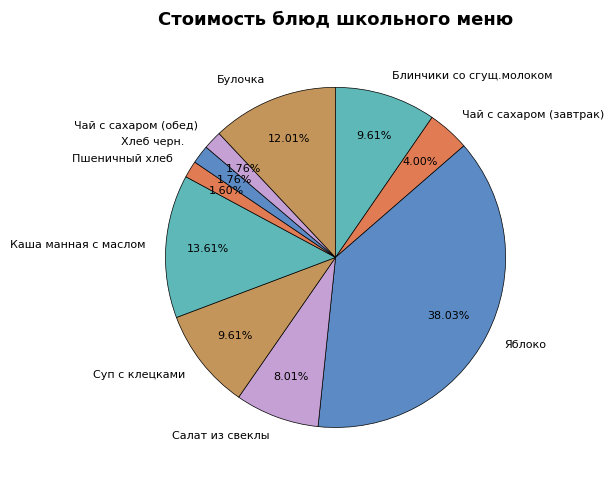

How many slices are in this pie chart?

10